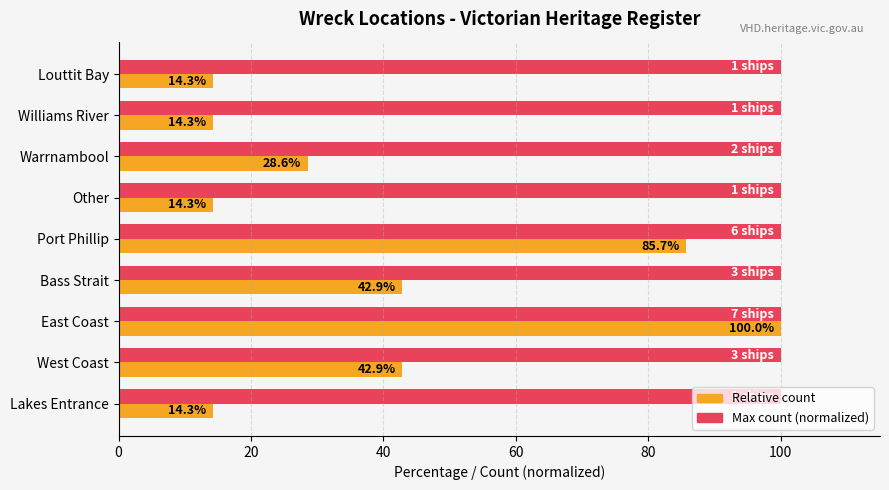

True or false: Max count (normalized) has a value of 179.6 at Lakes Entrance.

False